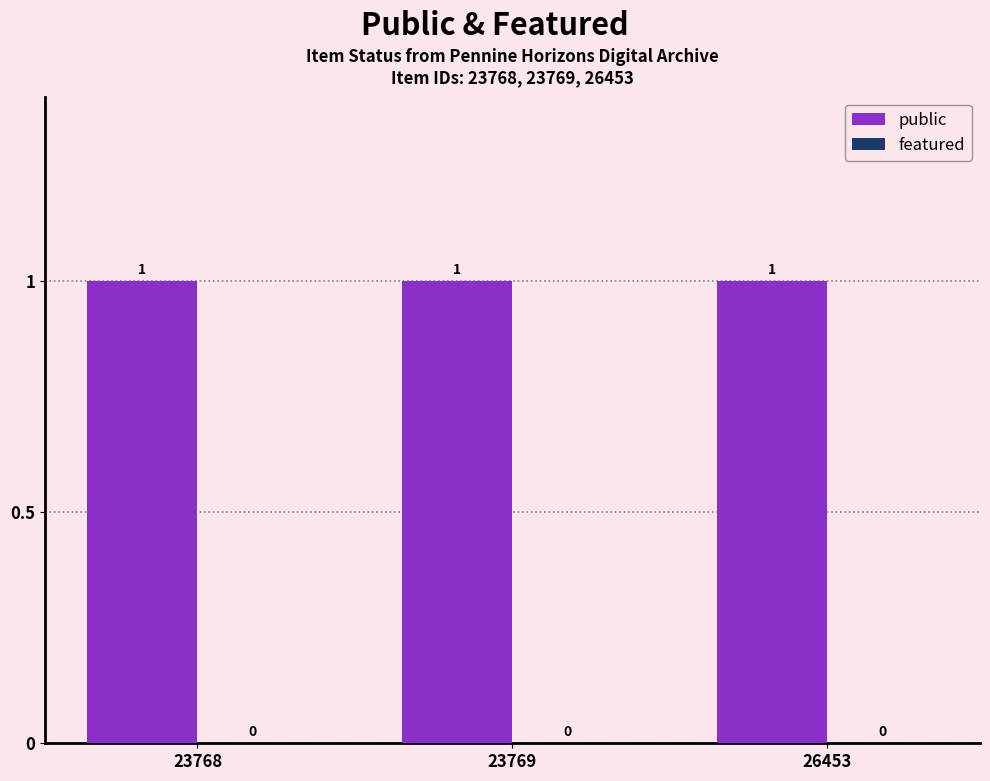

Reading right to left, list all the values displayed in this chart.

public: 1	1	1
featured: 0	0	0